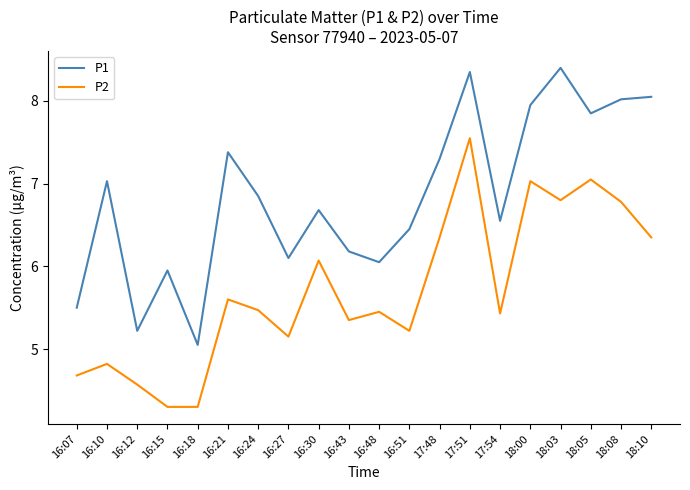

List the series in order of their overall mean, highest first.

P1, P2